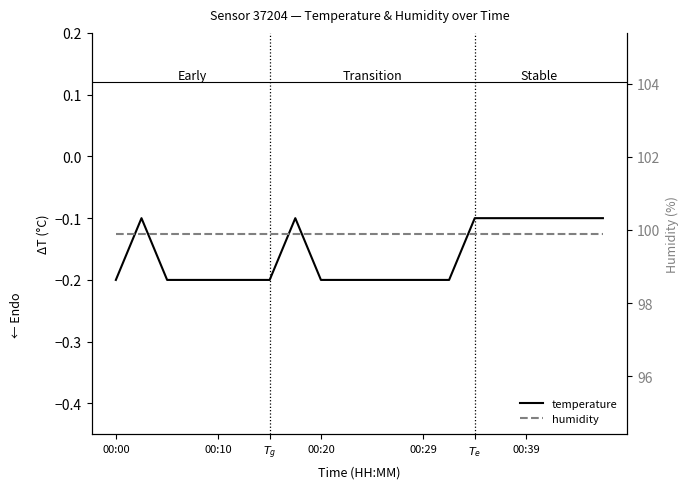

Which category has the highest value across all series?

00:00